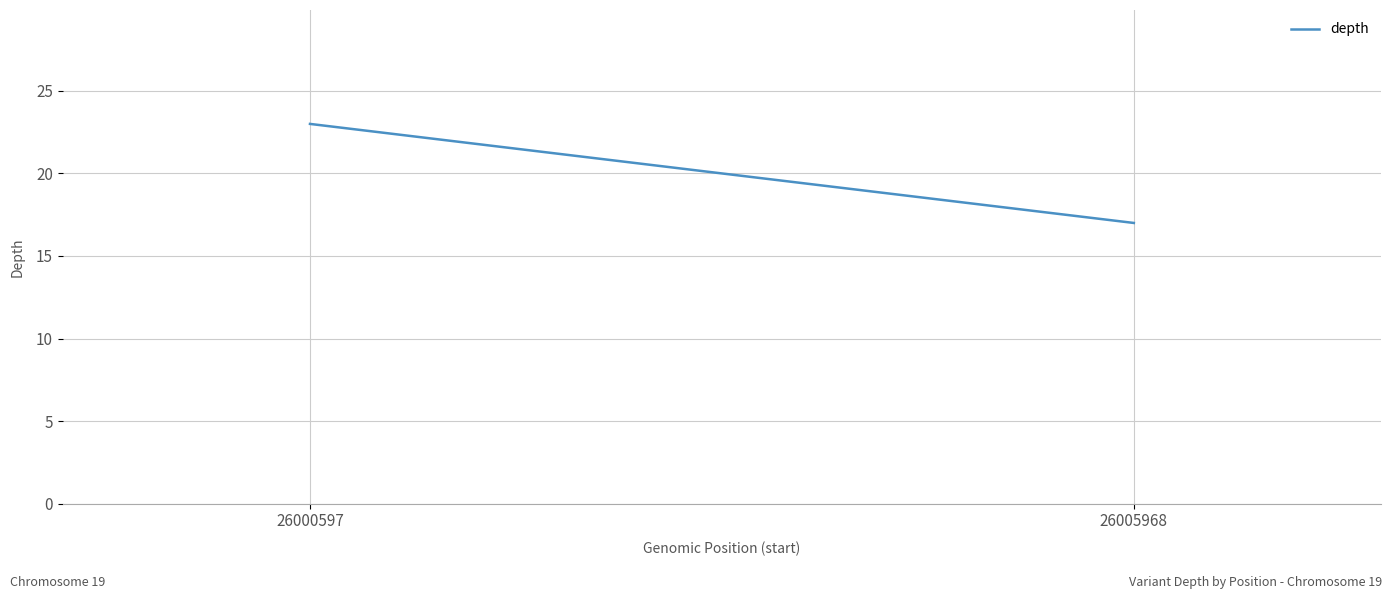

List the labels in order of value, largest first.

26000597, 26005968